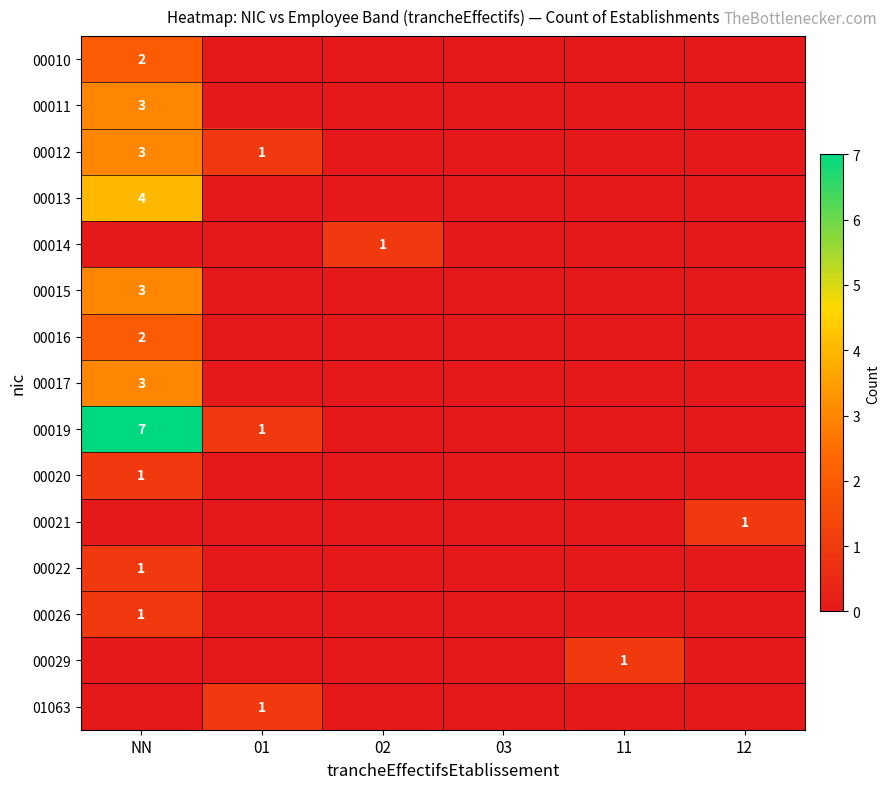

What is the difference between the highest and lowest values at 01?

1